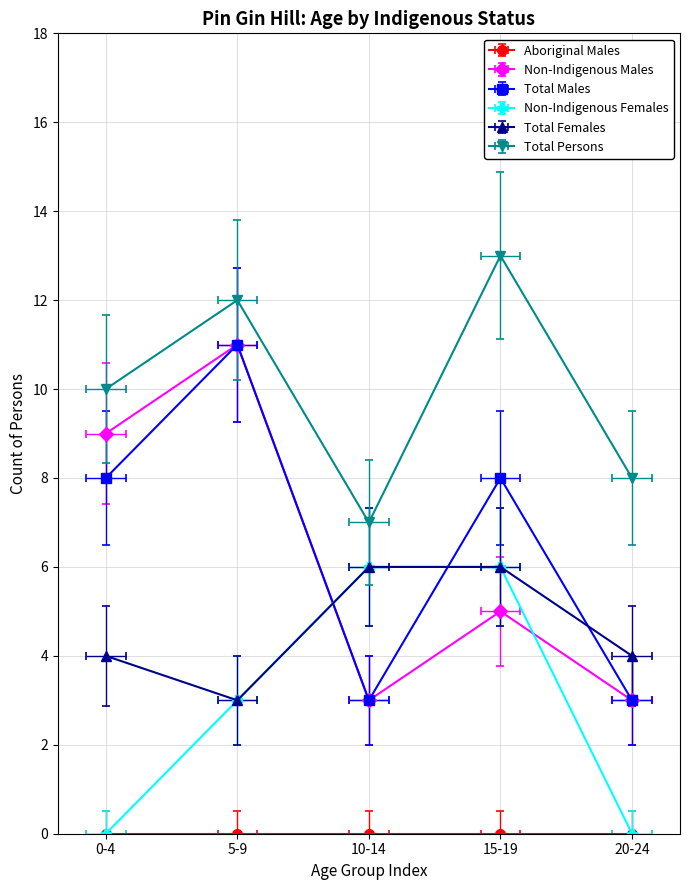

How many interior local valleys does the Non-Indigenous Males series have?

1